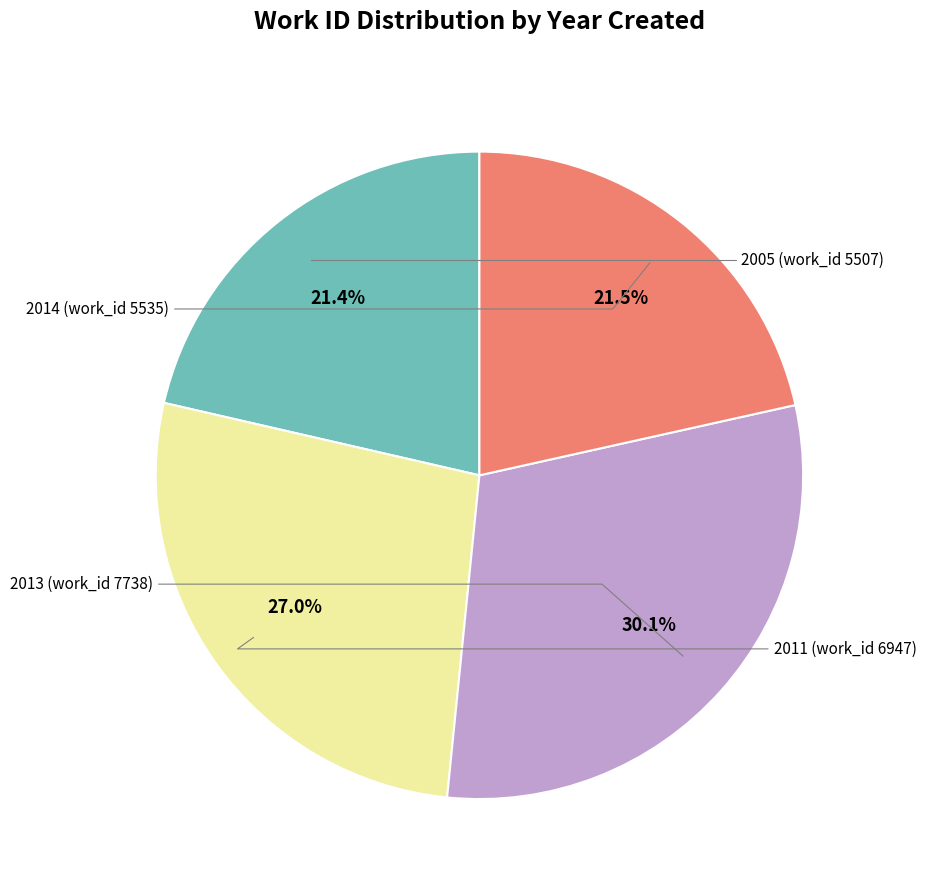

Does any single category account for the majority?

No